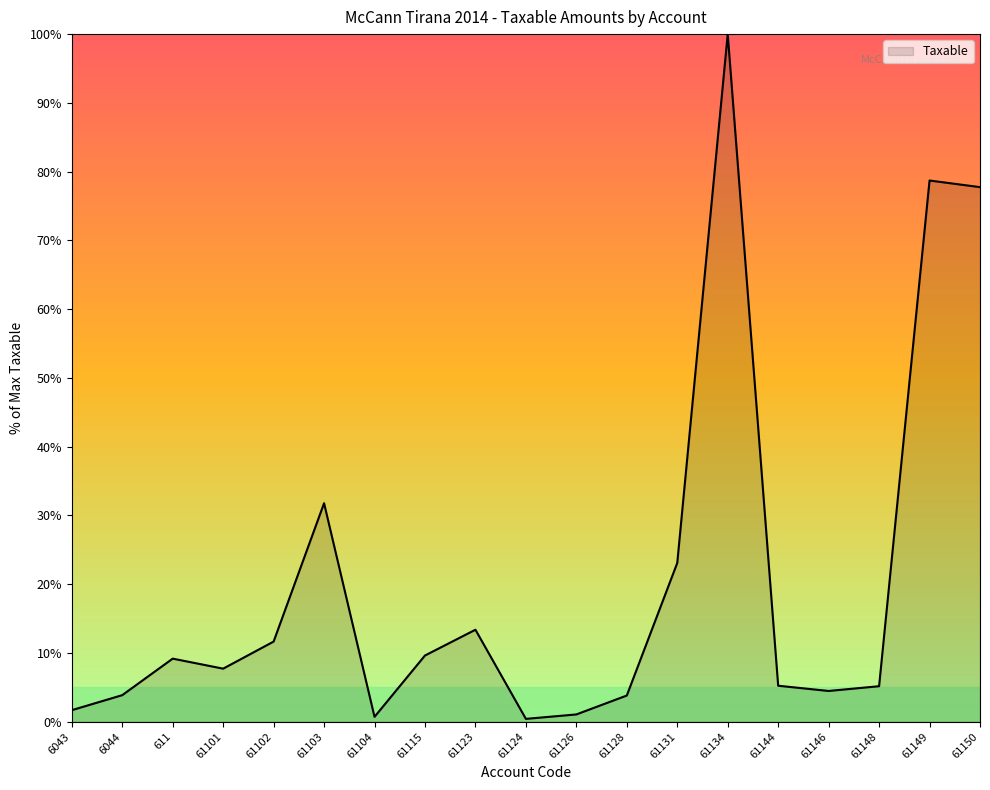

Read the value at 61124.

0.4